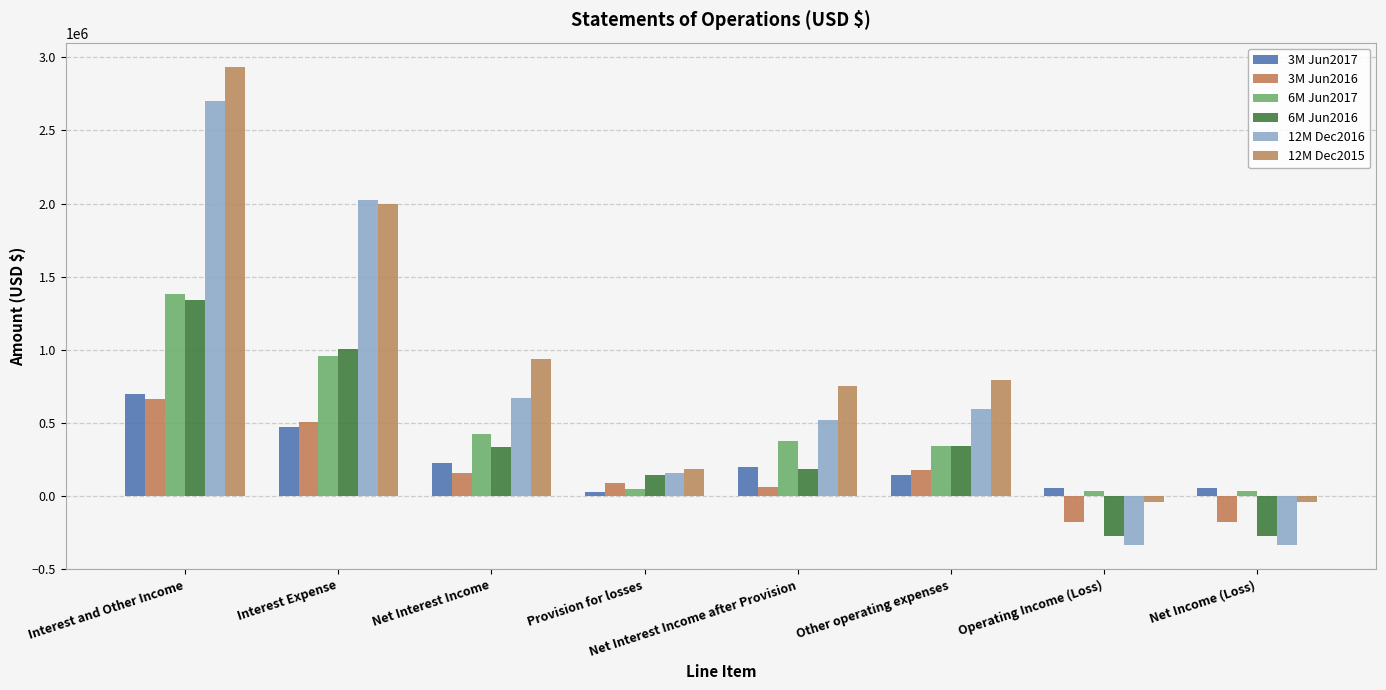

How many positive values does the 12M Dec2015 series have?

6